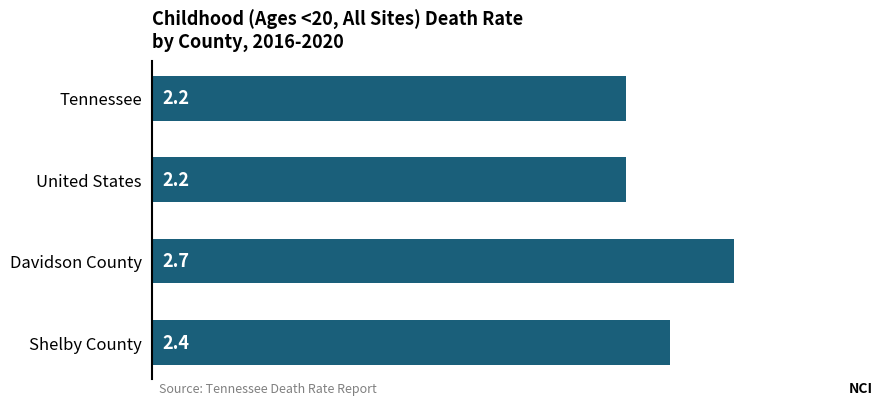

True or false: the data shows 1.3 at Tennessee.

False